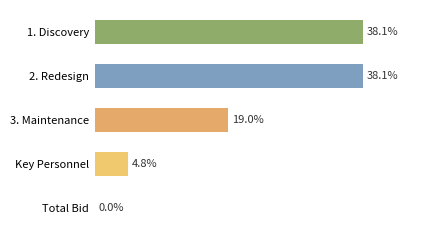

Between Key Personnel and 3. Maintenance, which is larger?

3. Maintenance